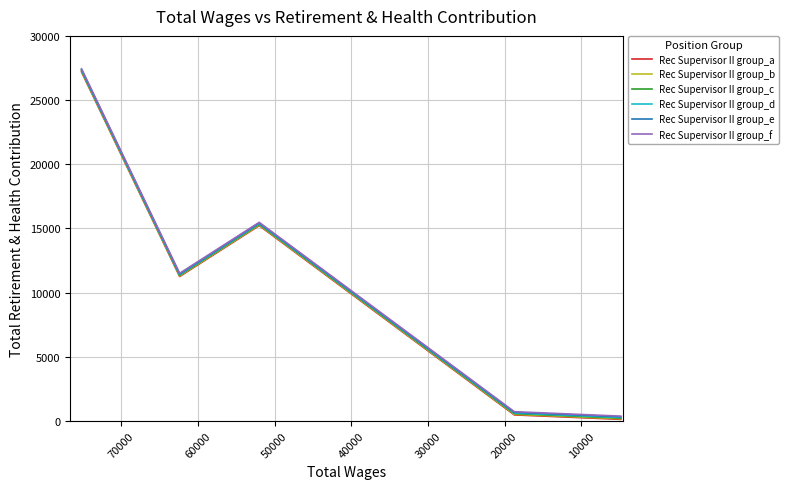

True or false: Rec Supervisor II group_f and Rec Supervisor II group_e intersect in this chart.

False